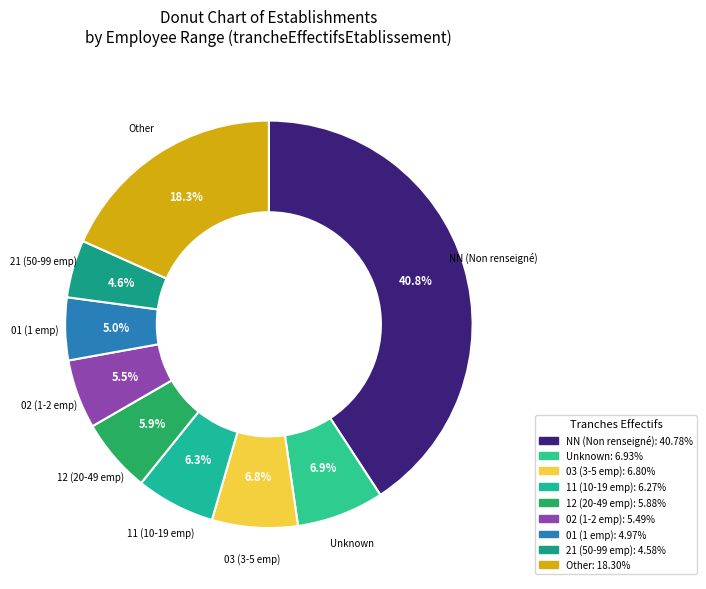

Which slice is the largest?

NN